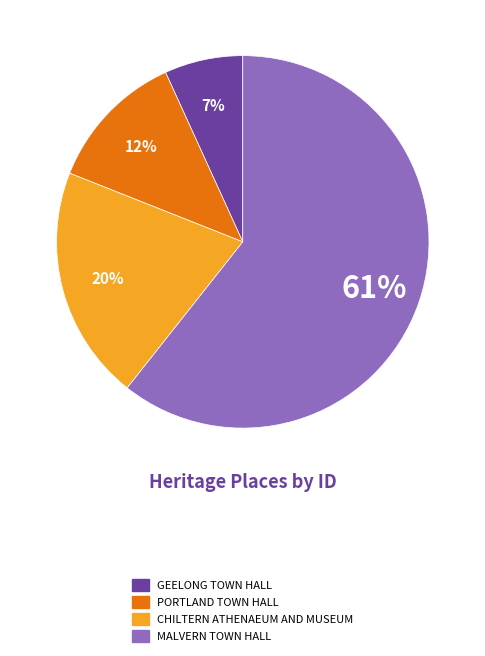

How many slices are in this pie chart?

4